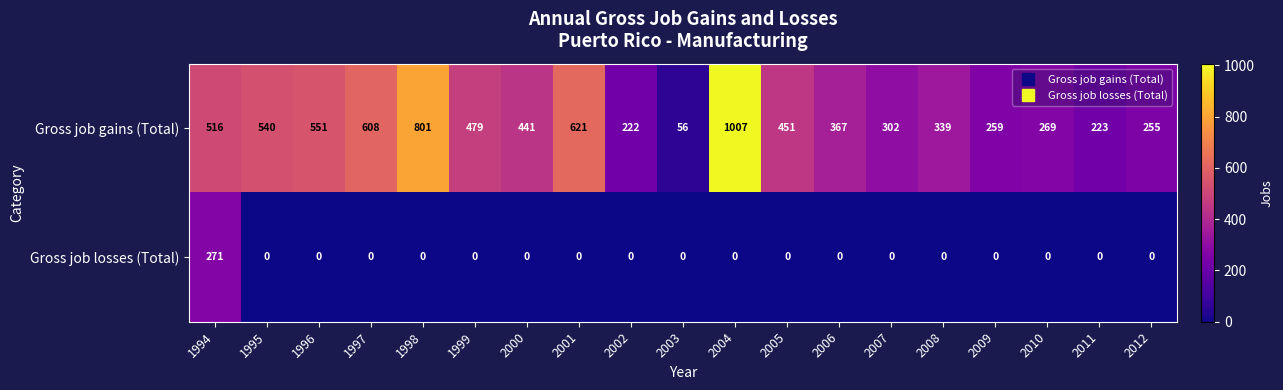

What is the difference between the maximum and minimum values in the Gross job gains (Total) series?

951